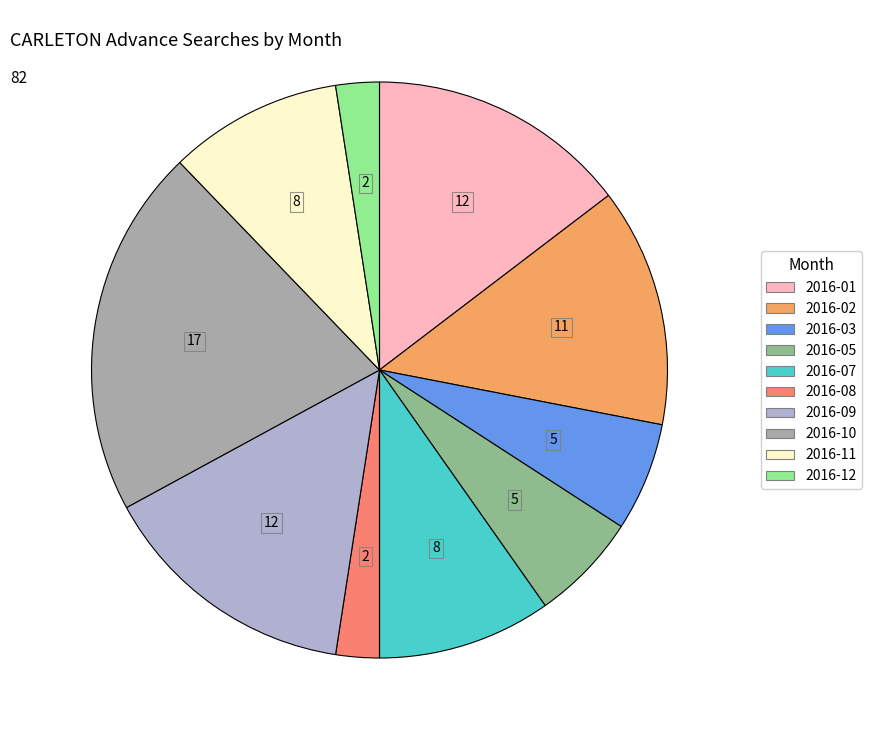

Is 2016-07 the majority of the pie?

No